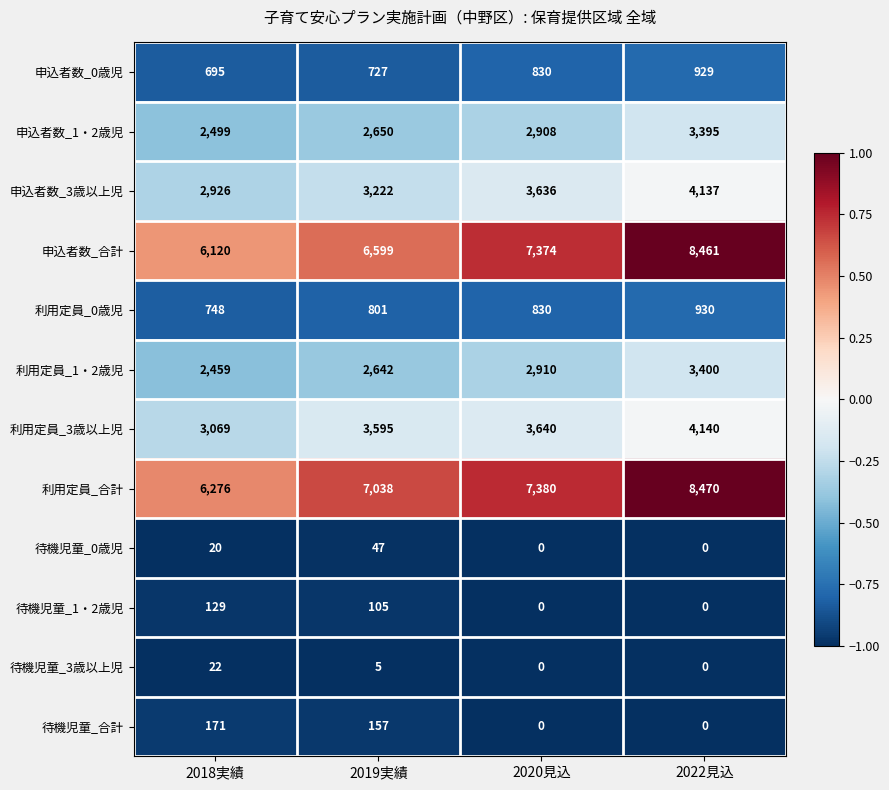

How many distinct data groups are displayed?

12